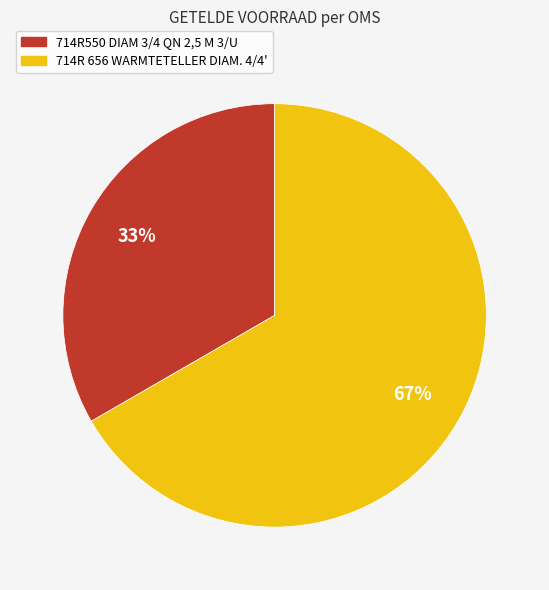

Is 714R 656 WARMTETELLER DIAM. 4/4' the majority of the pie?

Yes